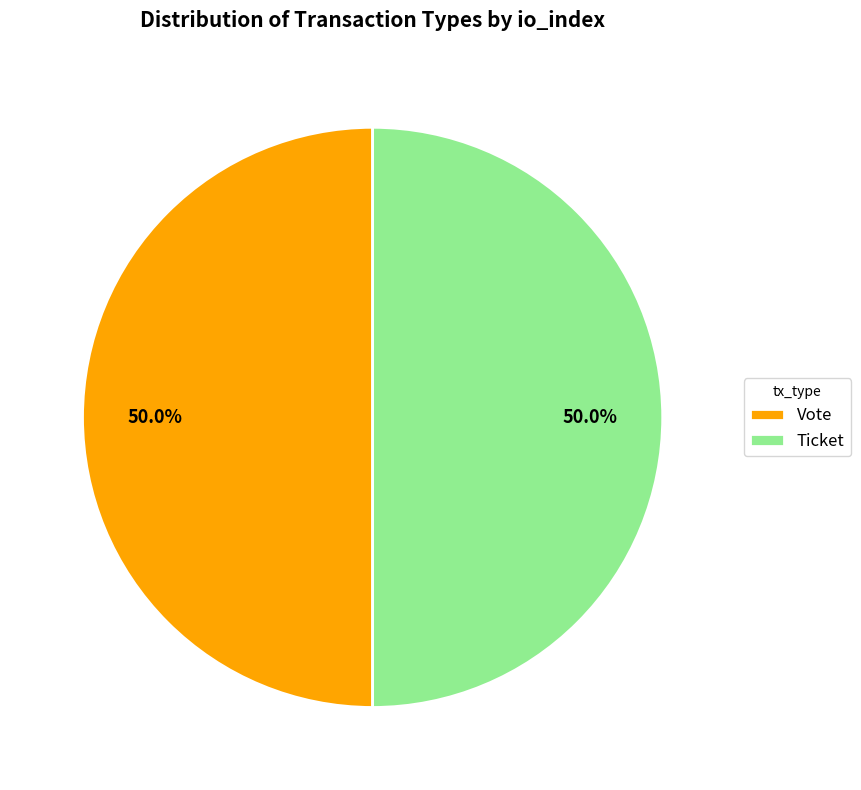

What is the ratio of the value at Ticket to the value at Vote?

1.0